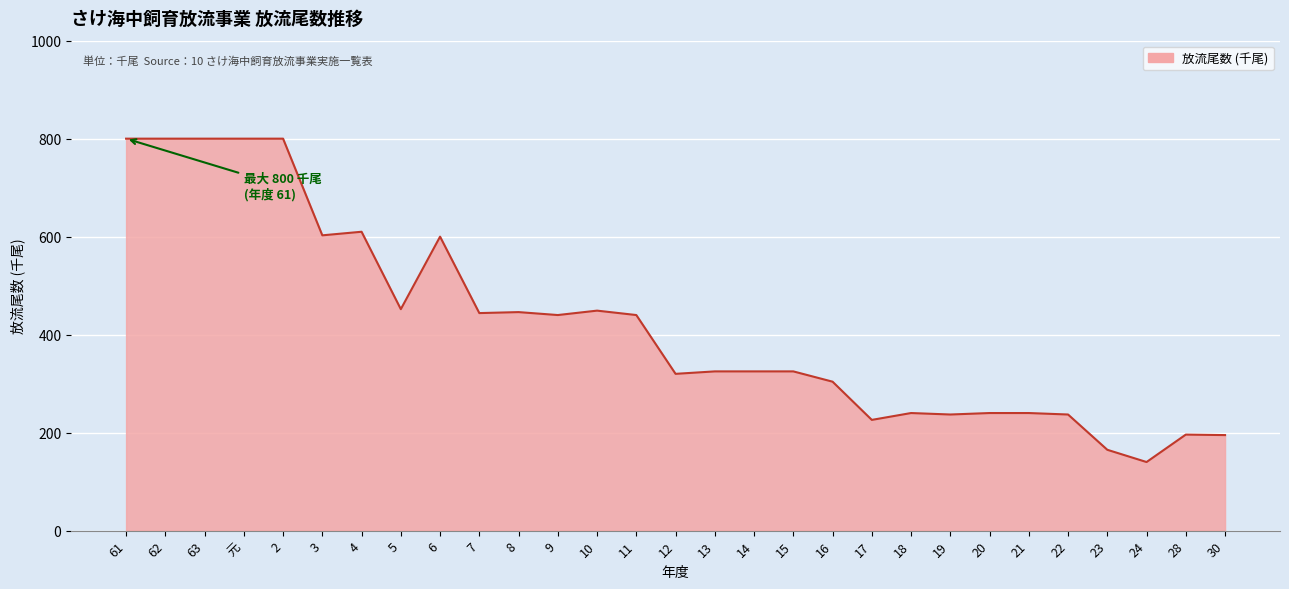

The chart shows a value of 240.0 at 18. True or false?

True